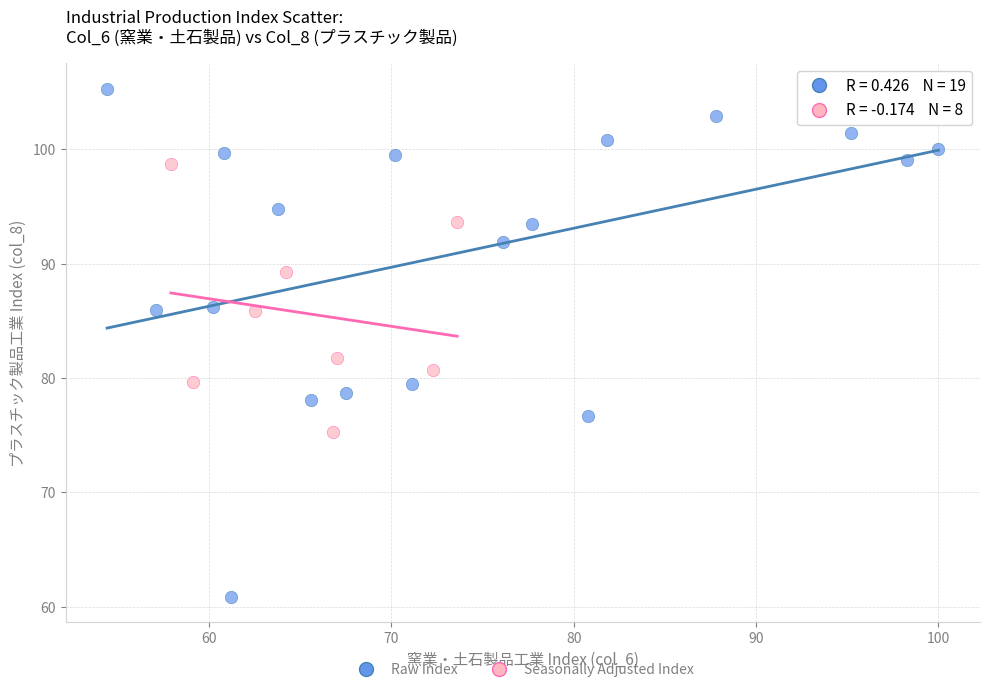

Which series contains the highest Y value?

Raw Index